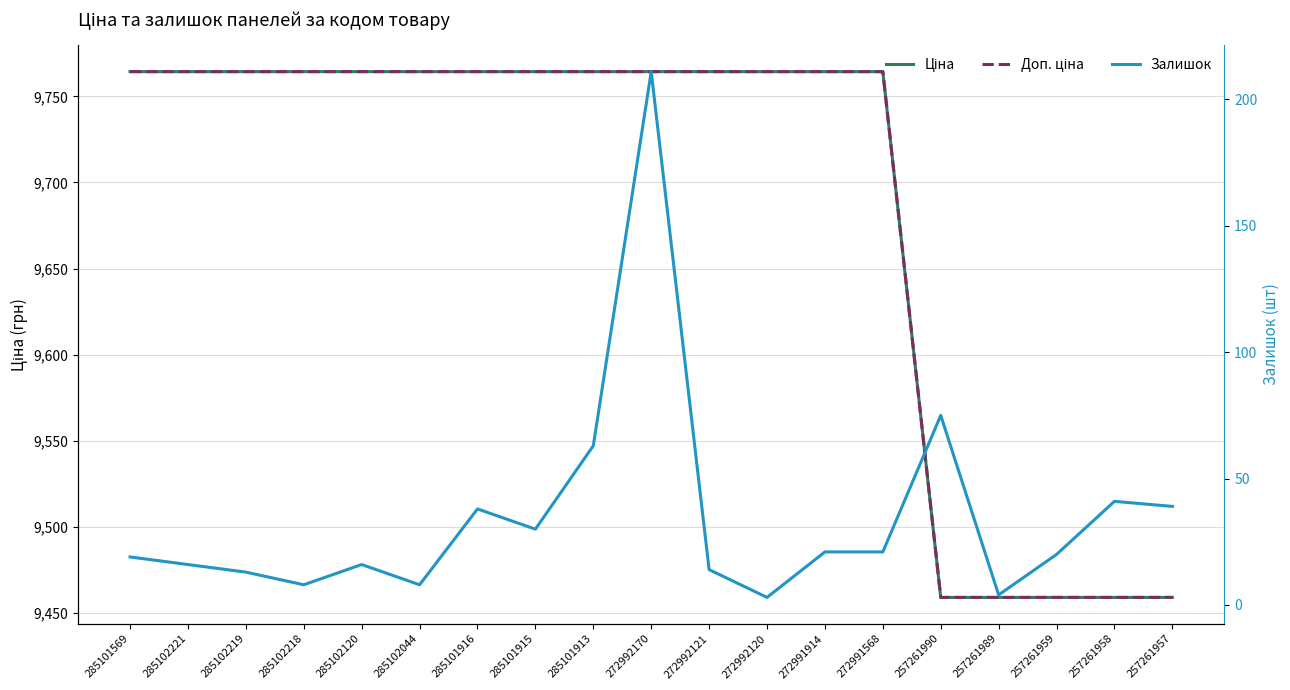

Does the chart display data point markers on the line(s)?

No